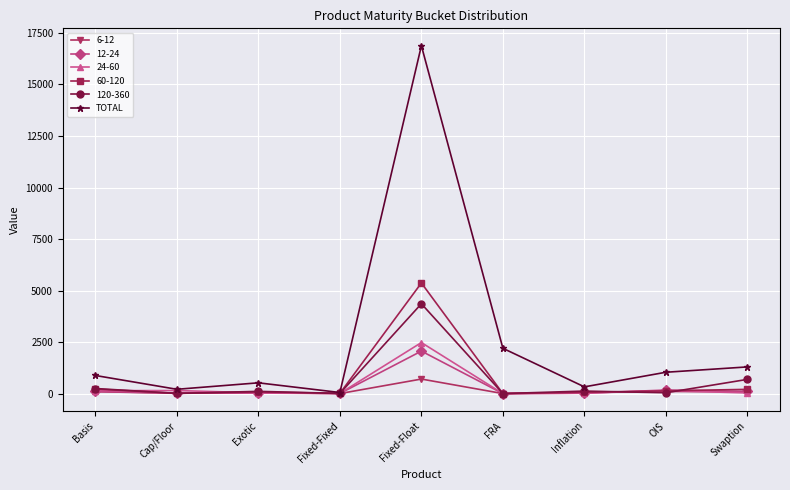

What is the maximum value shown in the chart?

16881